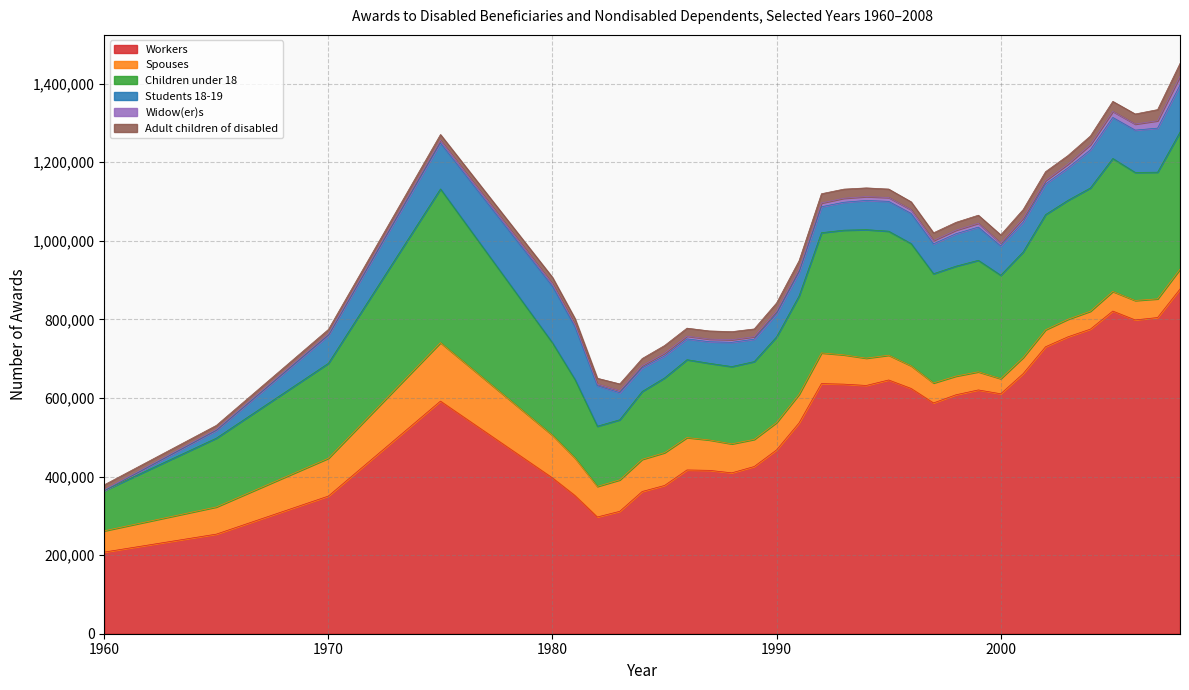

Which series changed the most between 1985 and 1989?

Workers